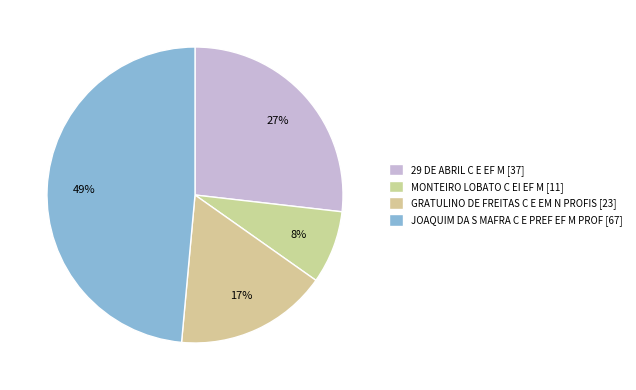

How many slices are in this pie chart?

4